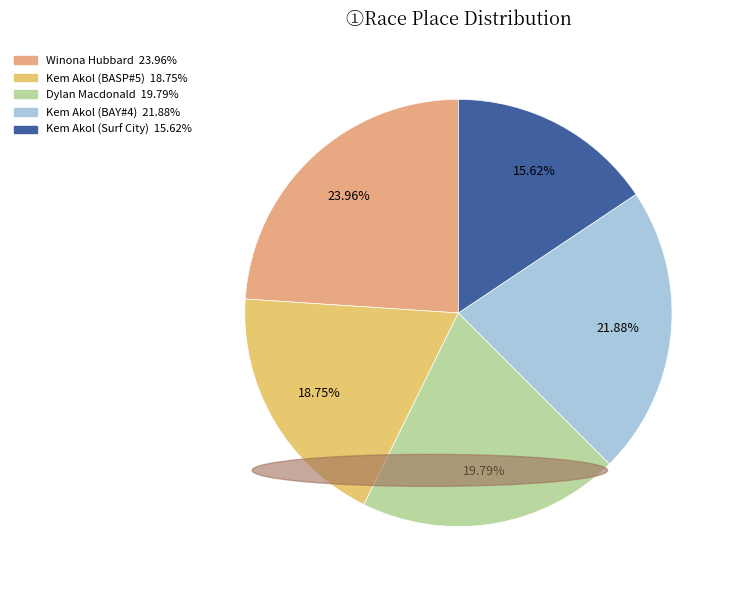

Count the number of slices in the pie.

5